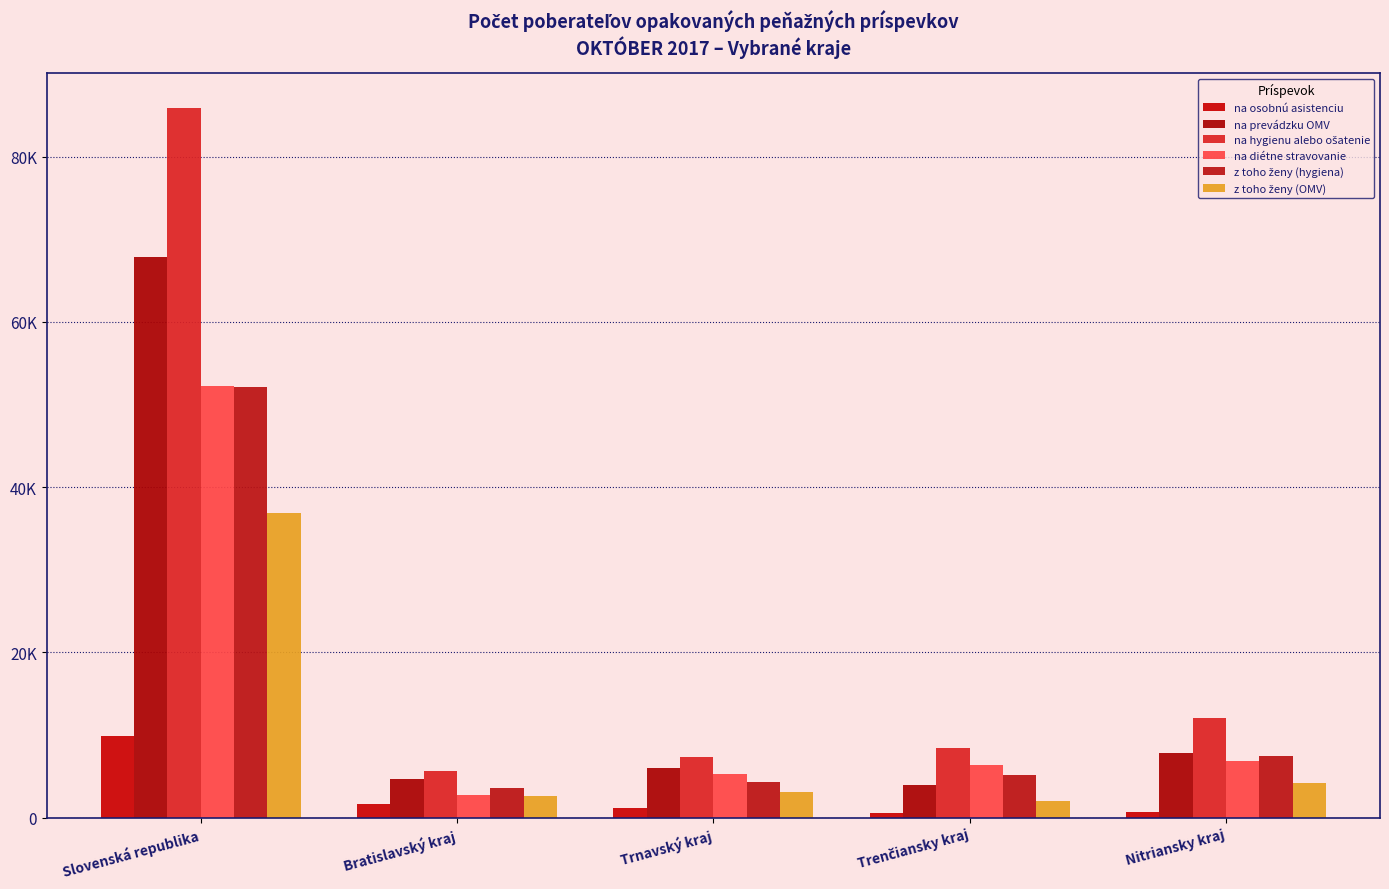

Are the bars horizontal?

No